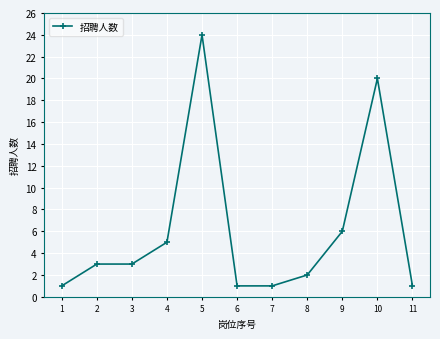

What is the value of the 6th point from the left?

1